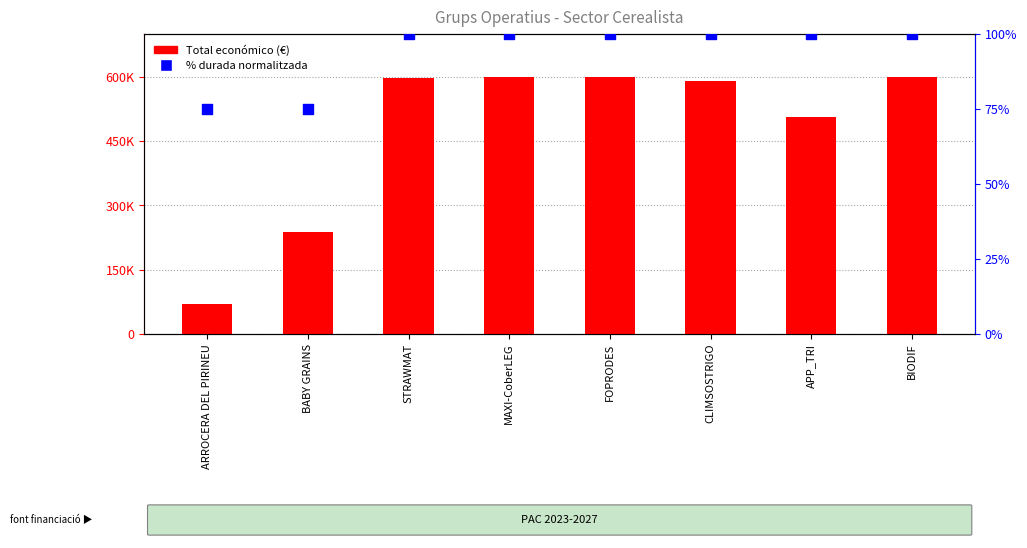

Is the value of % durada normalitzada at BABY GRAINS greater than the value of Total económico (€) at FOPRODES?

No